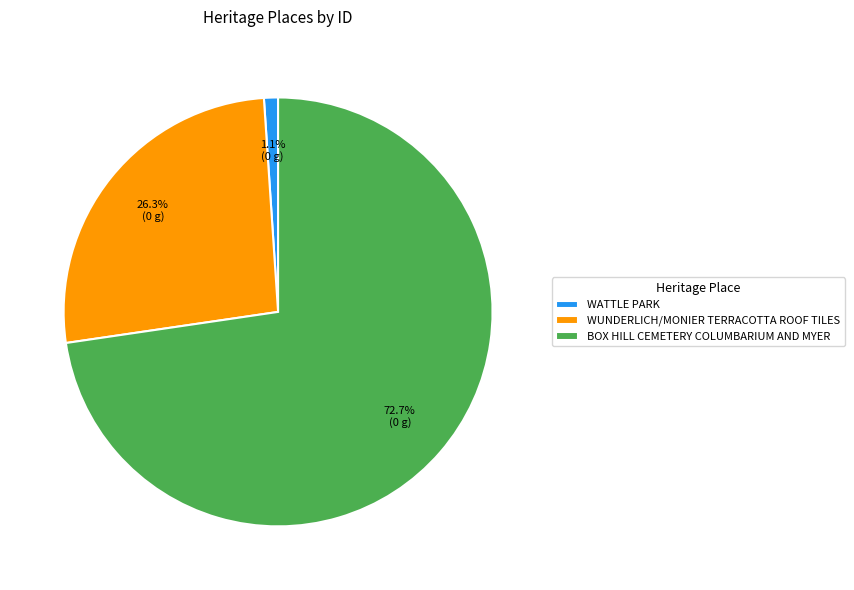

Which category has the smallest portion of the pie?

WATTLE PARK